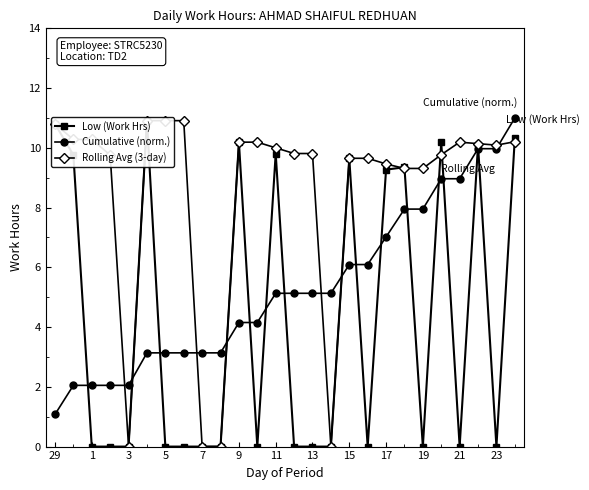

How many data points in Rolling Avg (3-day) are less than 10?

13